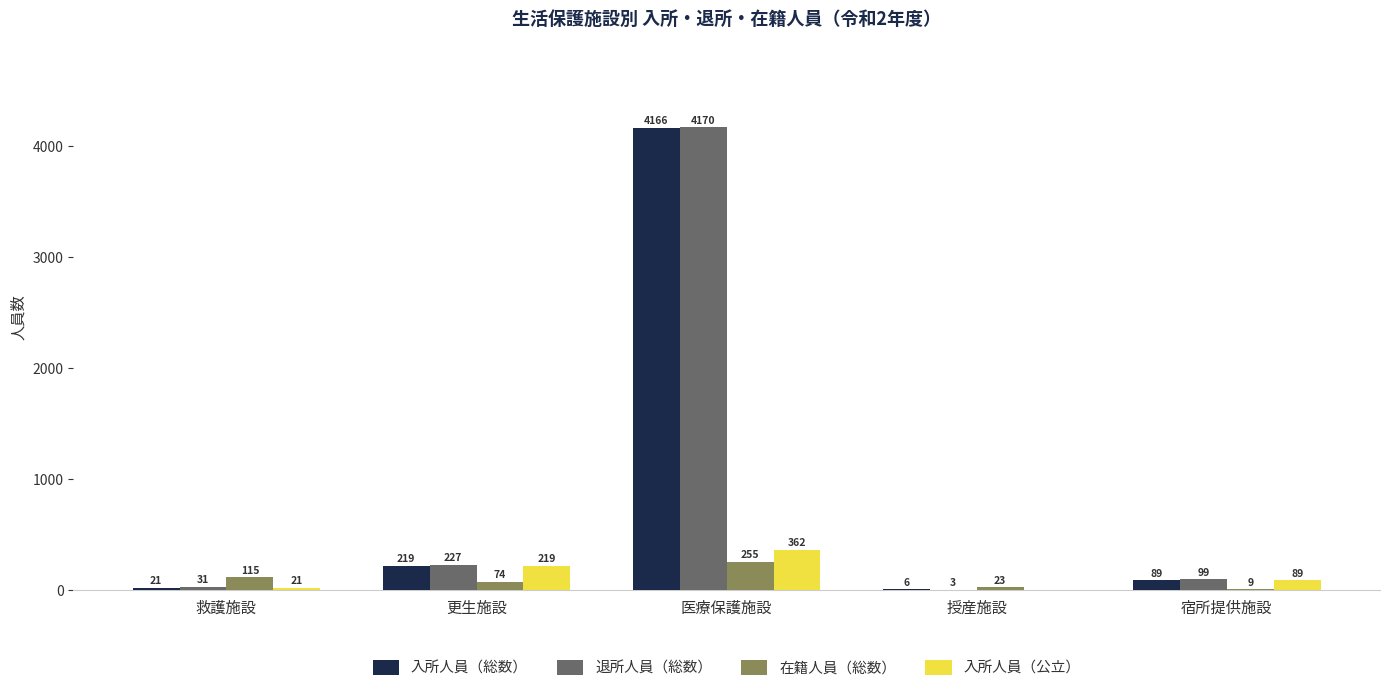

Reading left to right, extract all data points from this chart.

入所人員（総数）: 21	219	4166	6	89
退所人員（総数）: 31	227	4170	3	99
在籍人員（総数）: 115	74	255	23	9
入所人員（公立）: 21	219	362	0	89